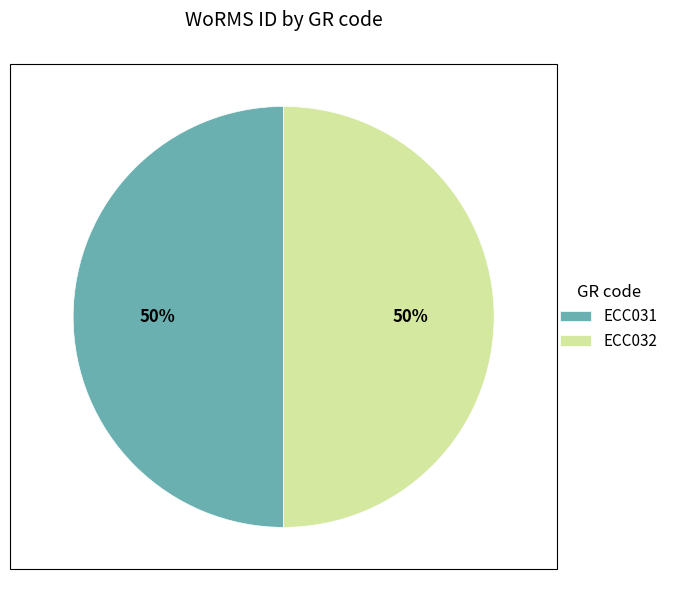

Combined, do ECC031 and ECC032 account for over 50%?

Yes